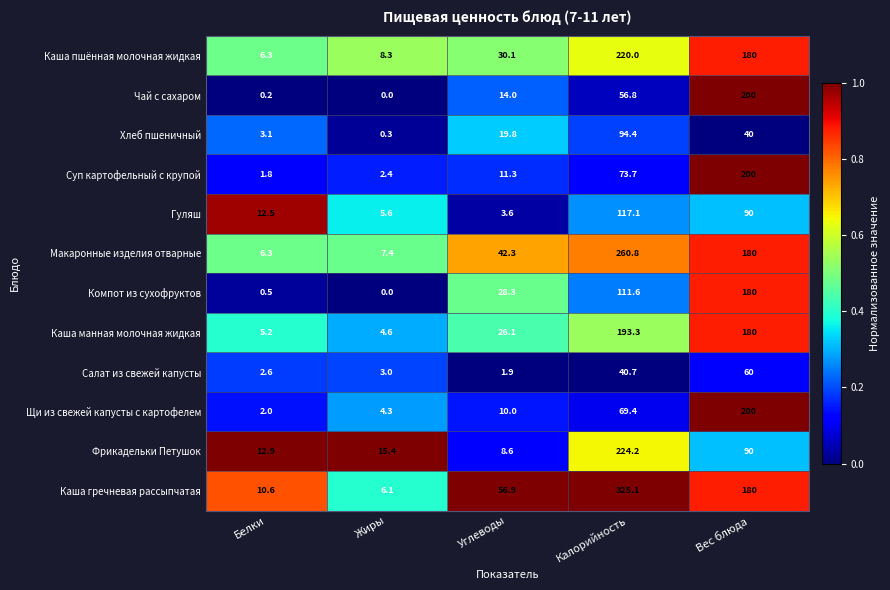

The value of Макаронные изделия отварные at Жиры is 2.3. True or false?

False